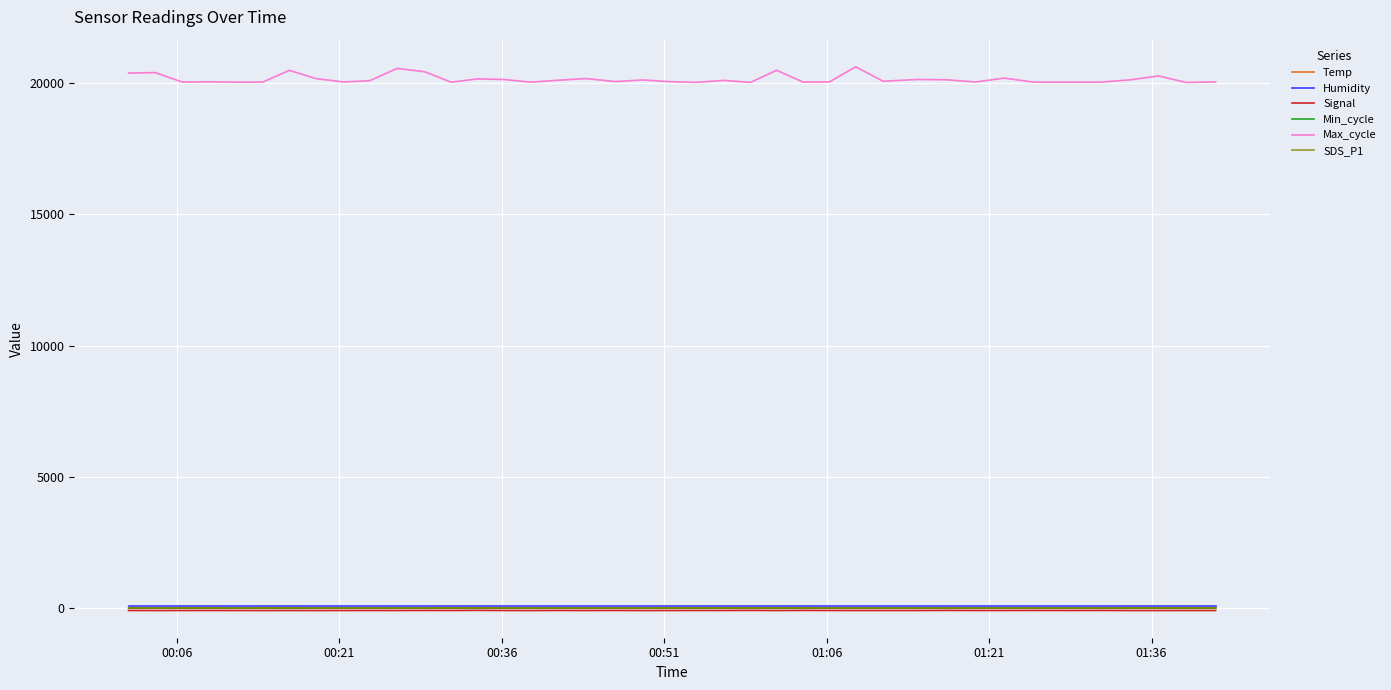

What is the lowest value of the Min_cycle series?

28.0